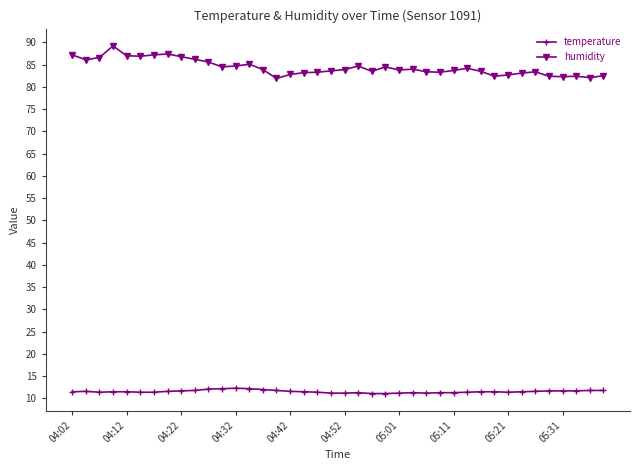

Rank the series by their average value, from lowest to highest.

temperature, humidity